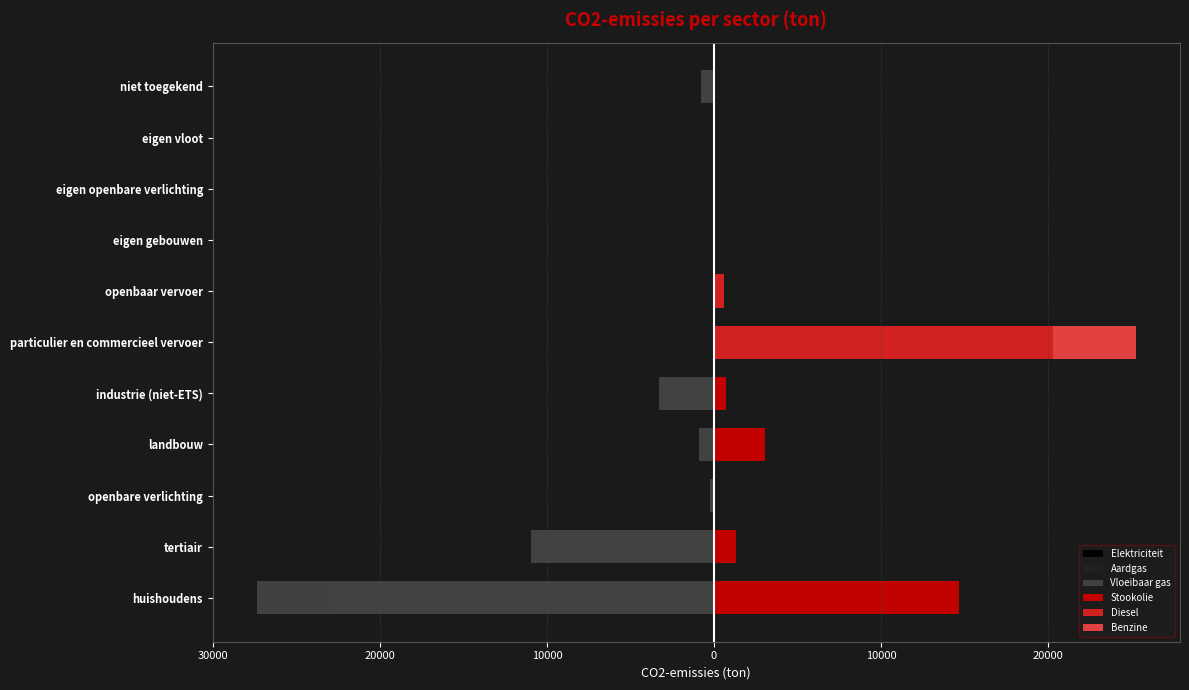

What are all the series names shown in the legend?

Elektriciteit, Aardgas, Vloeibaar gas, Stookolie, Diesel, Benzine